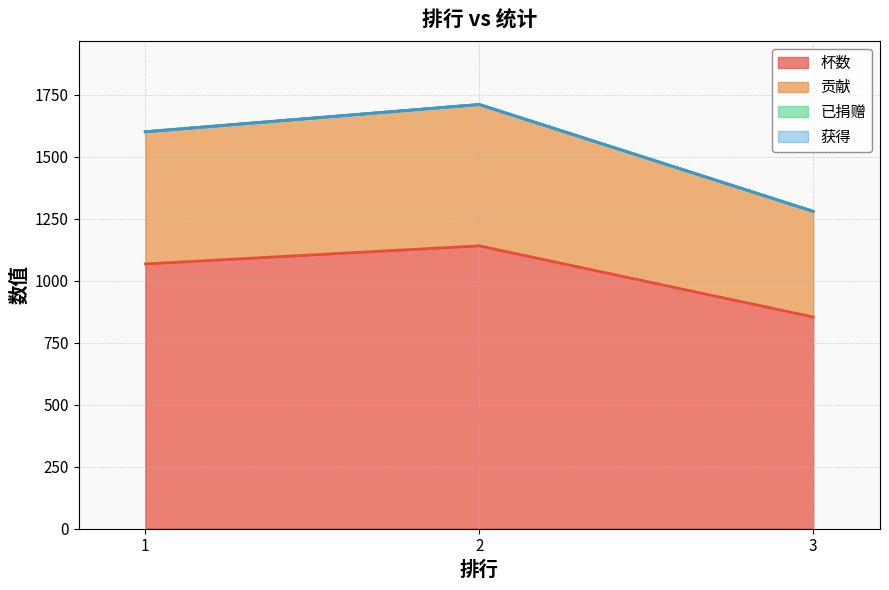

Count the 杯数 values in the range 853 to 1140.

3